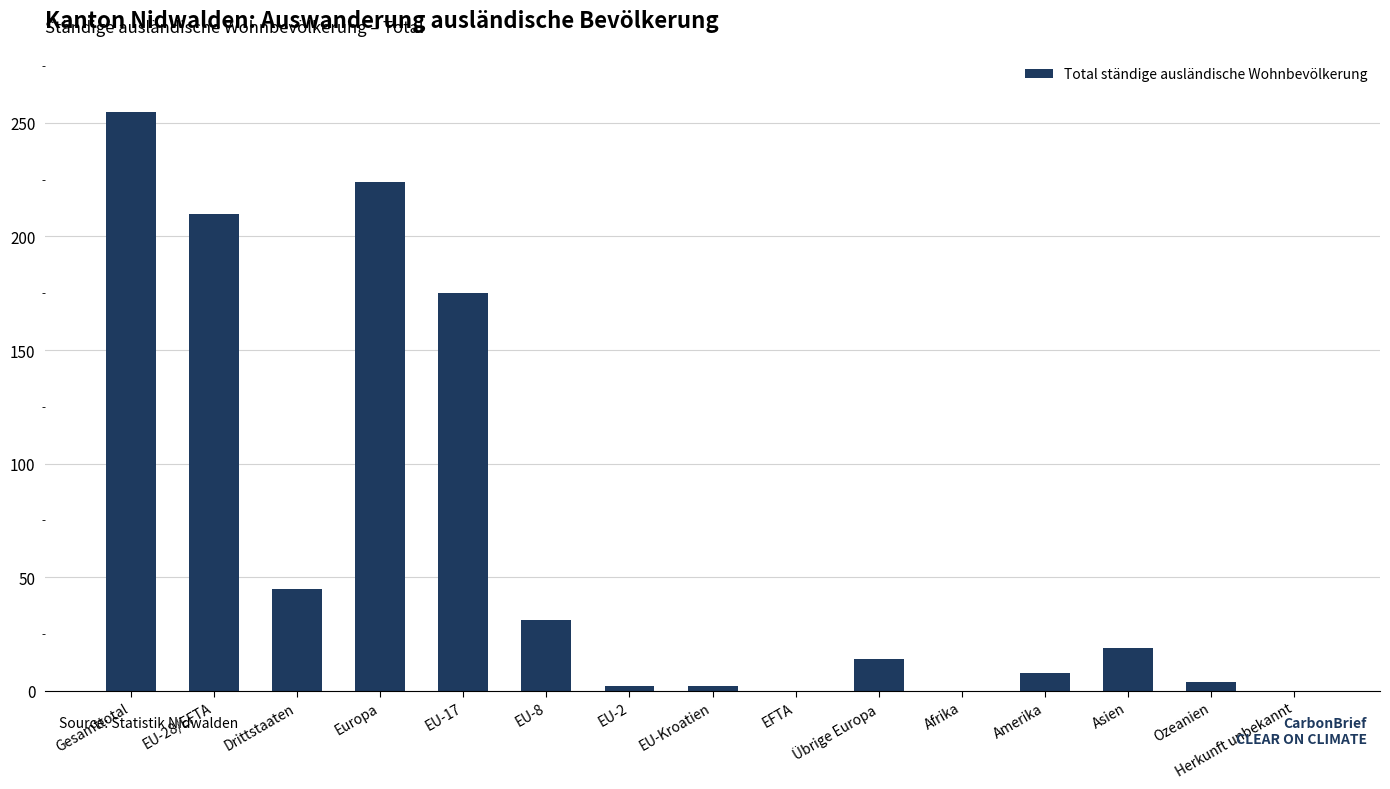

What is the maximum value shown in the chart?

255